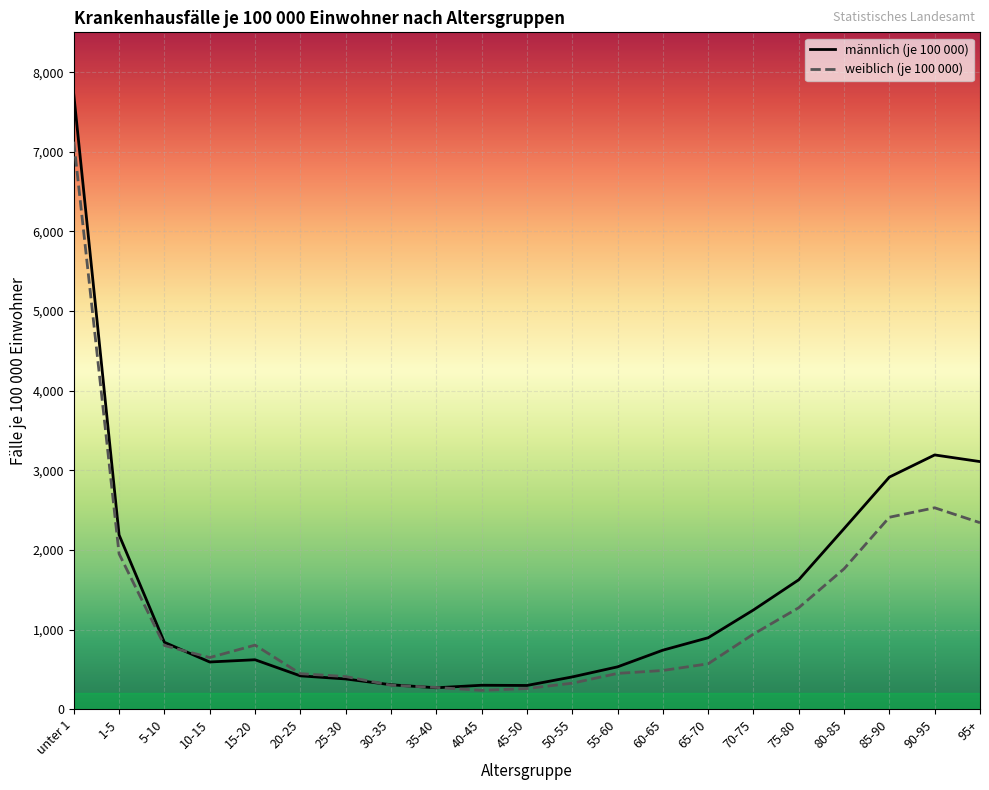

Which series has the widest spread of values?

männlich (je 100 000)